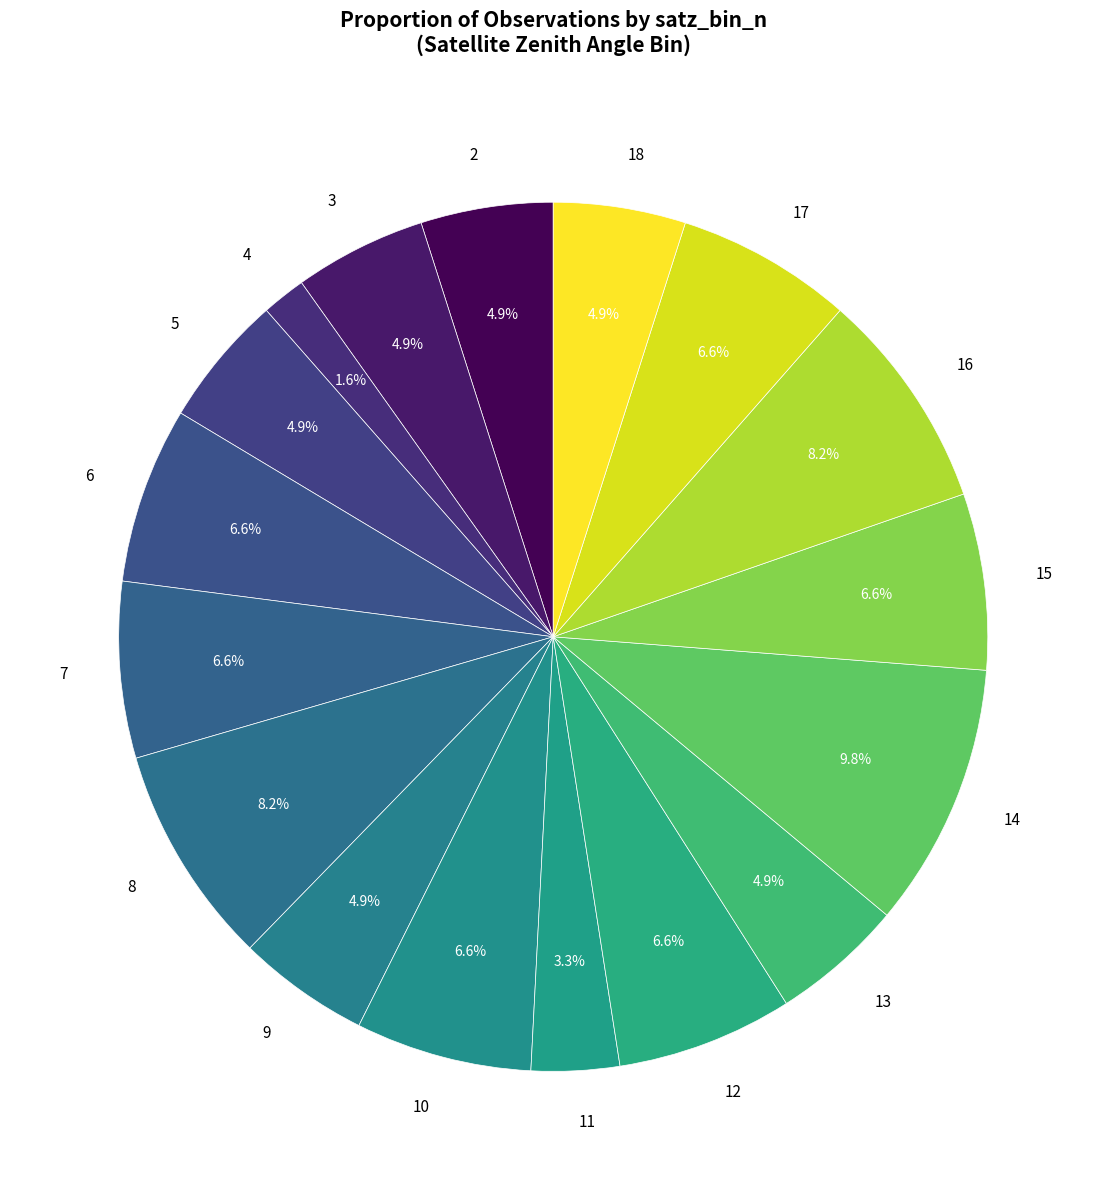

Approximately how many times larger is the value at 5 compared to 18?

1.0